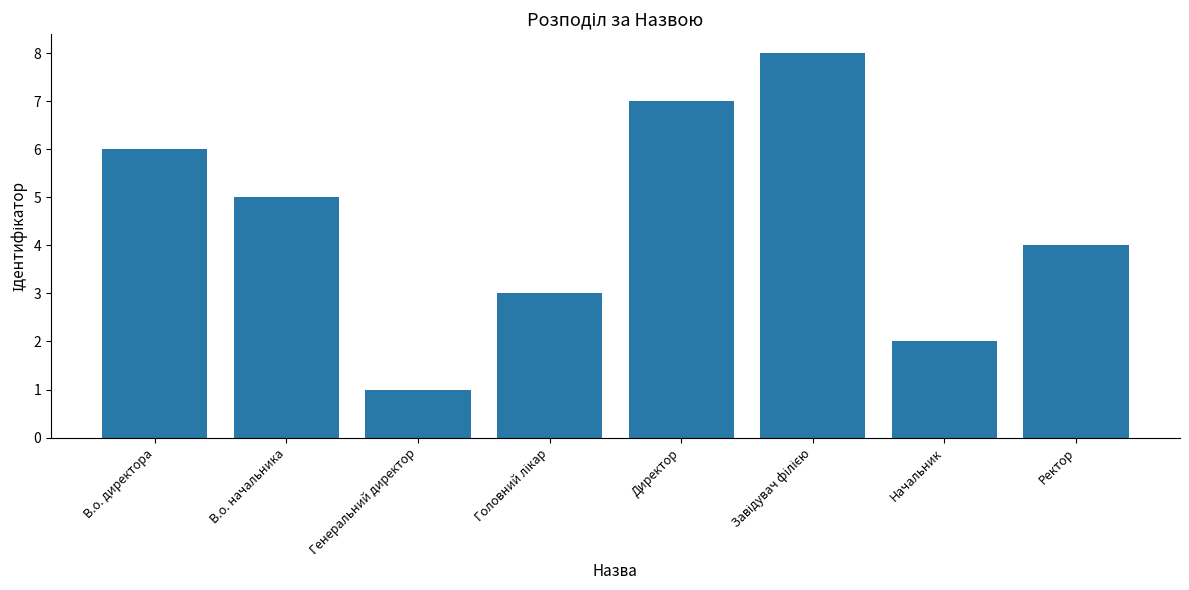

What is the label of the 5th bar from the left?

Директор